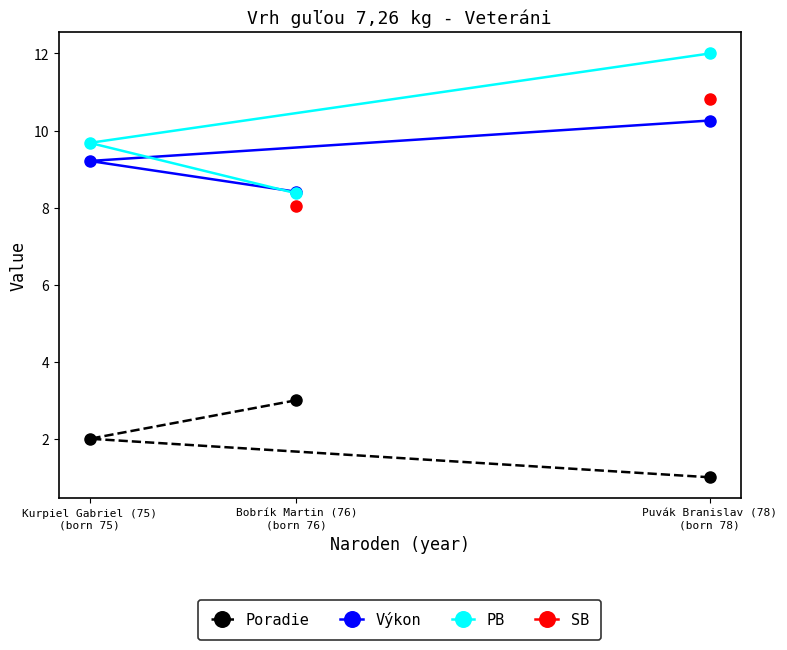

What is the minimum value for Výkon?

8.4